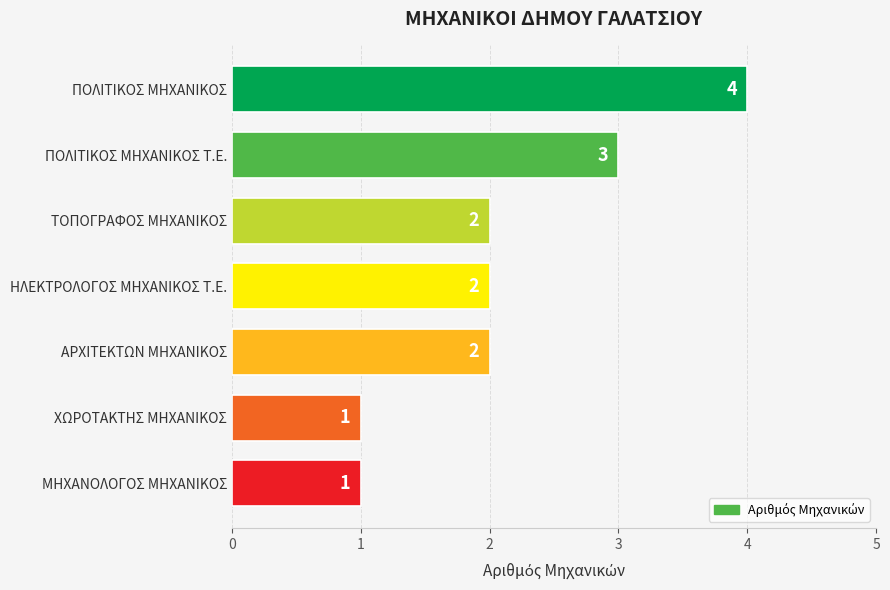

What is the smallest value displayed?

1